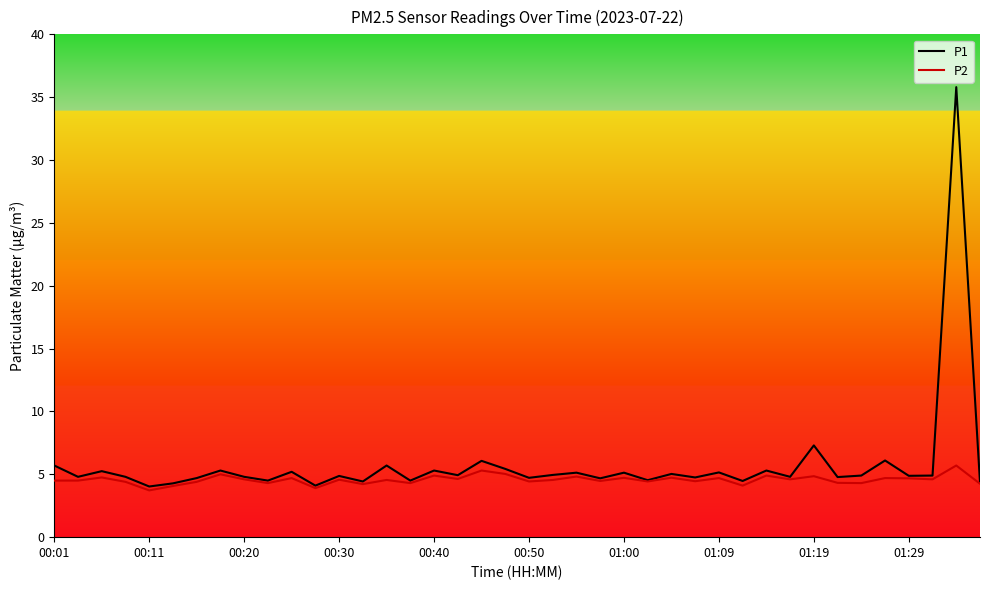

Which series has the widest spread of values?

P1